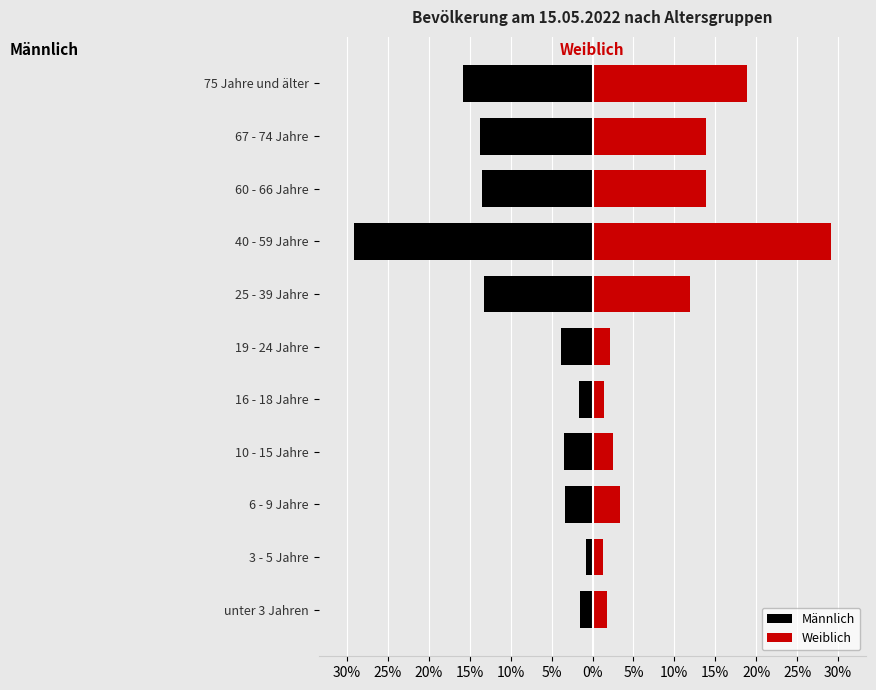

What is the difference between the maximum and minimum values in the Männlich series?

28.3